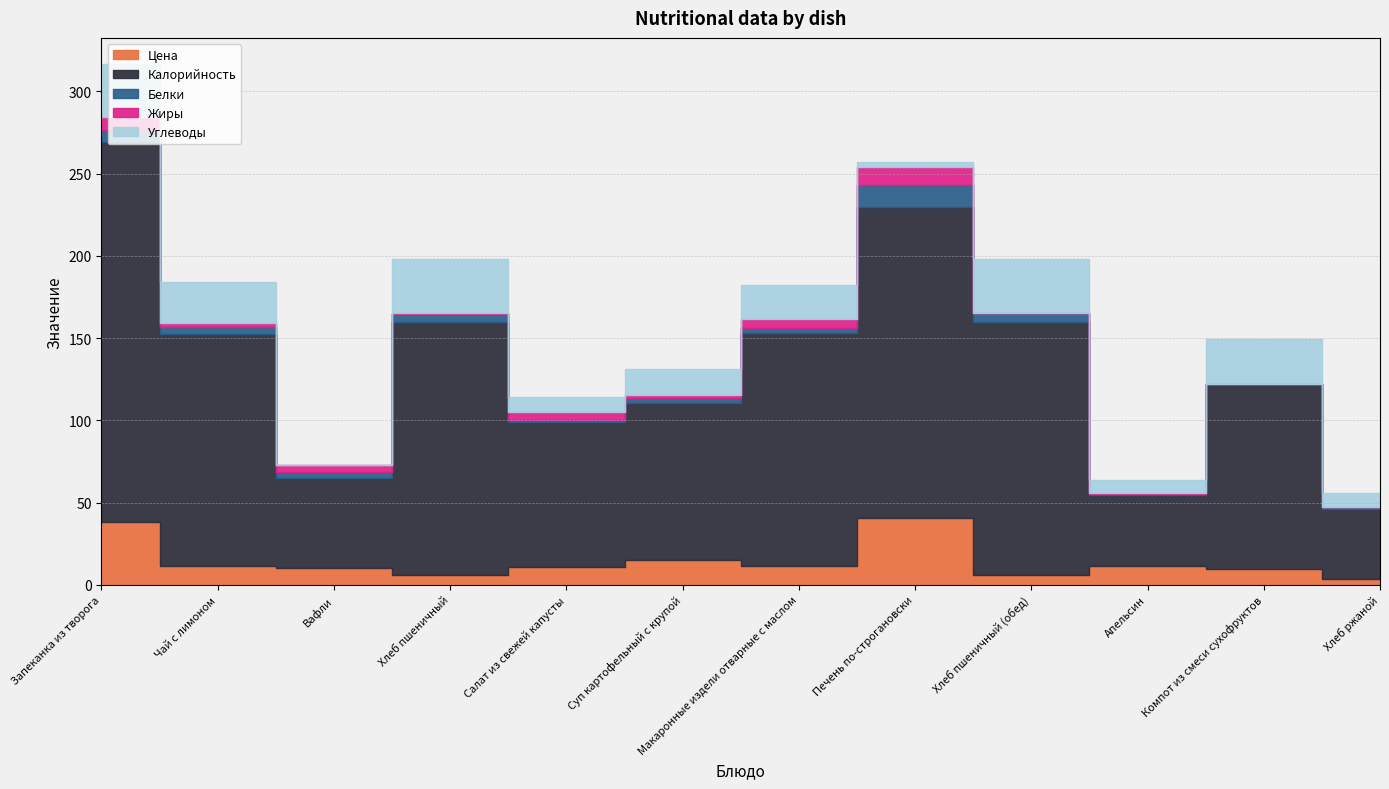

How many data points in Углеводы are less than 20?

6